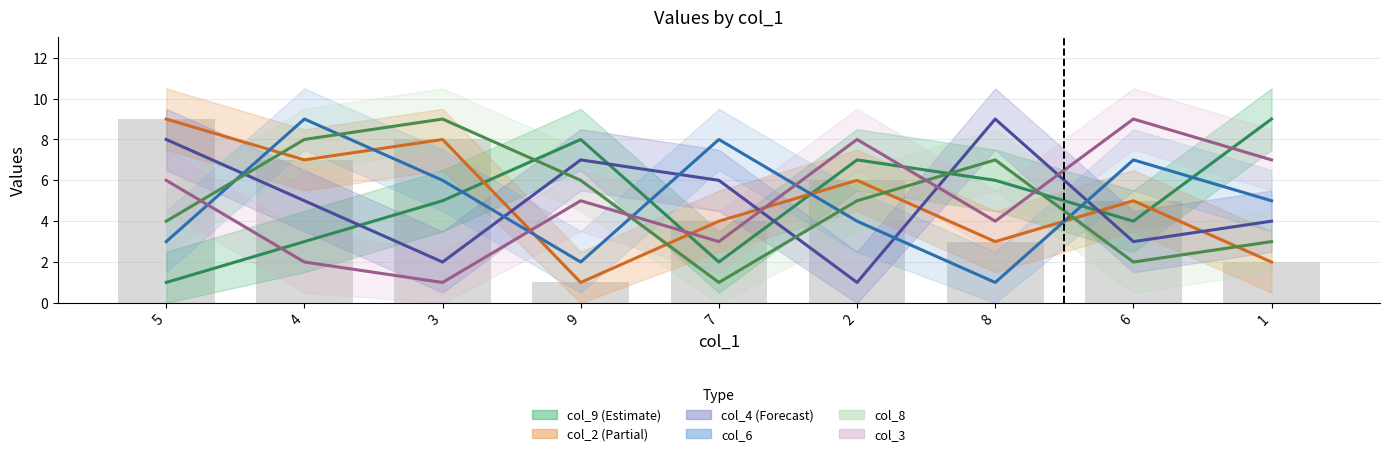

What are all the series names shown in the legend?

col_9, col_2, col_4, col_6, col_8, col_3